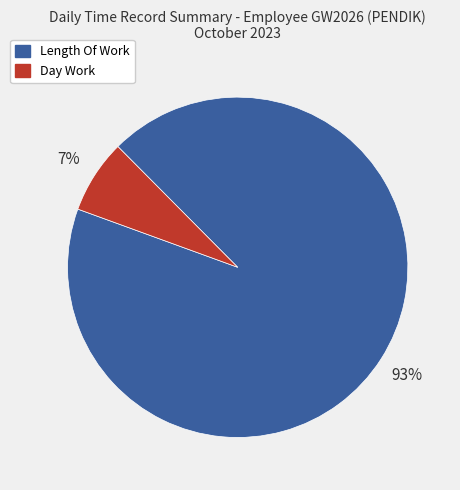

To the nearest percent, what is the average slice percentage?

50%